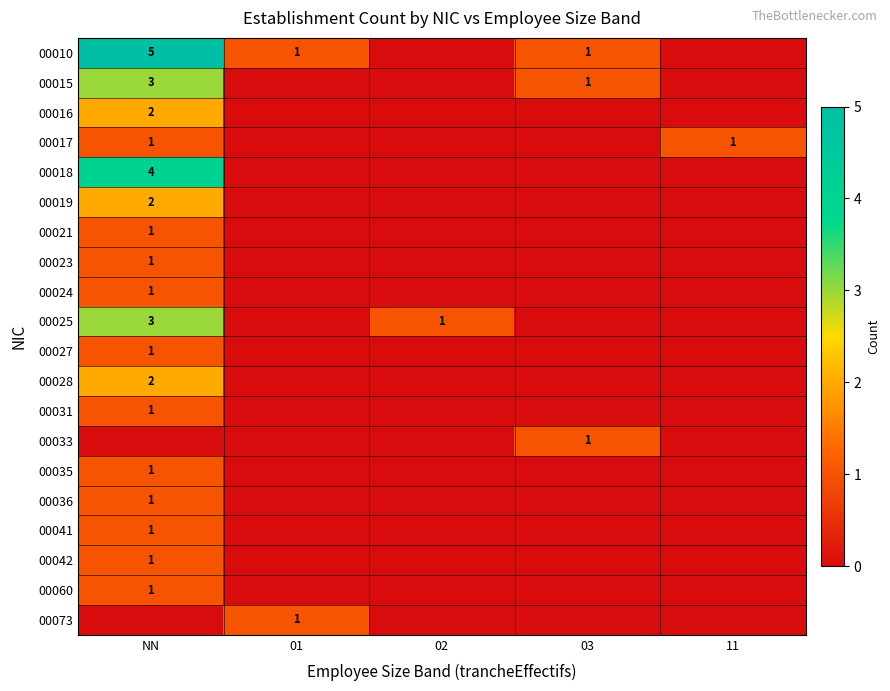

Is it true that 00021 equals 1 at NN?

True